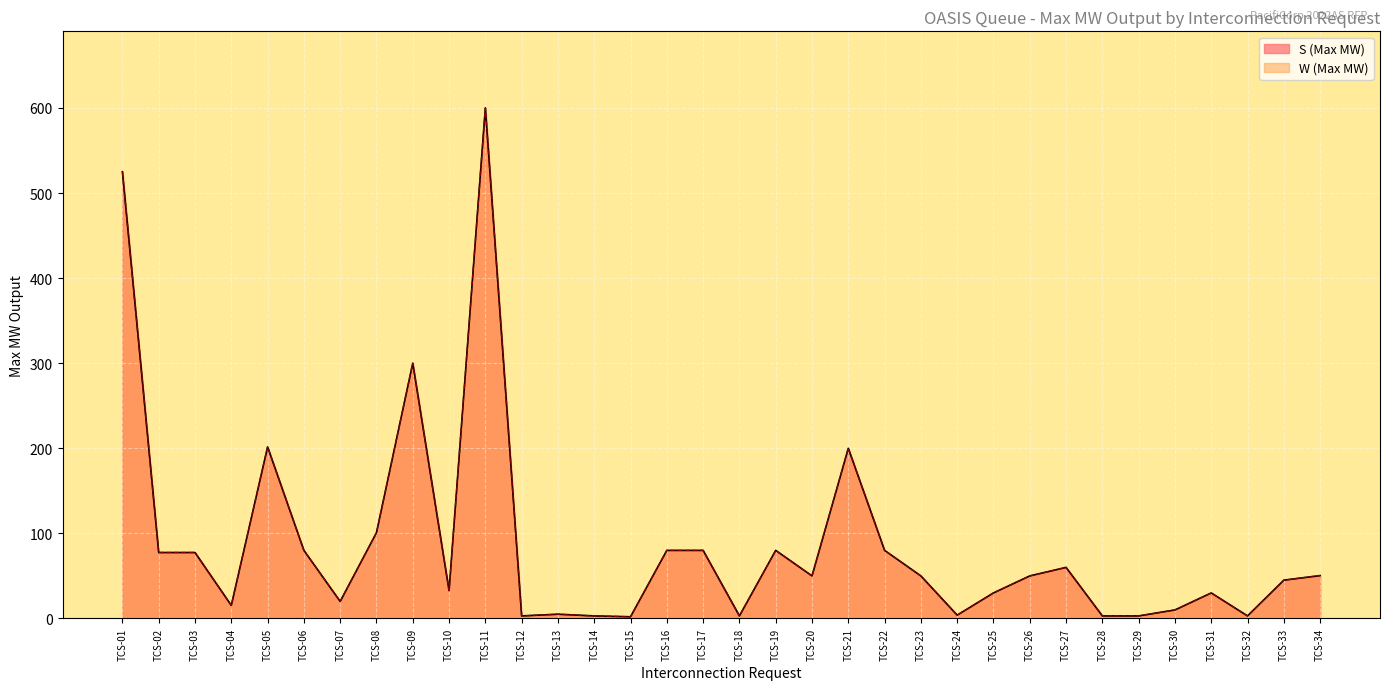

True or false: W (Max MW) and S (Max MW) intersect in this chart.

False